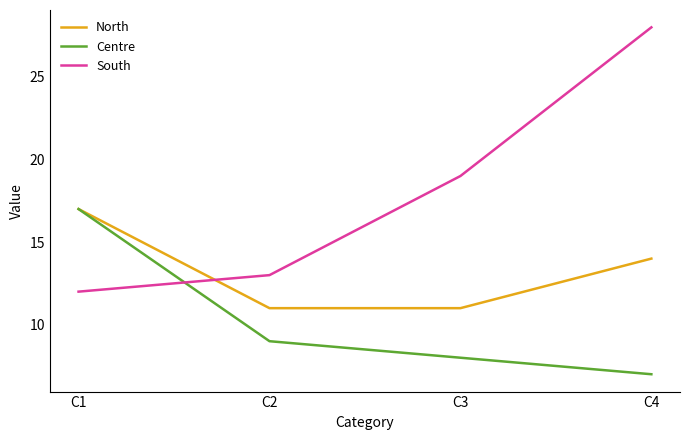

After their last crossing, which series has the higher values: North or South?

South